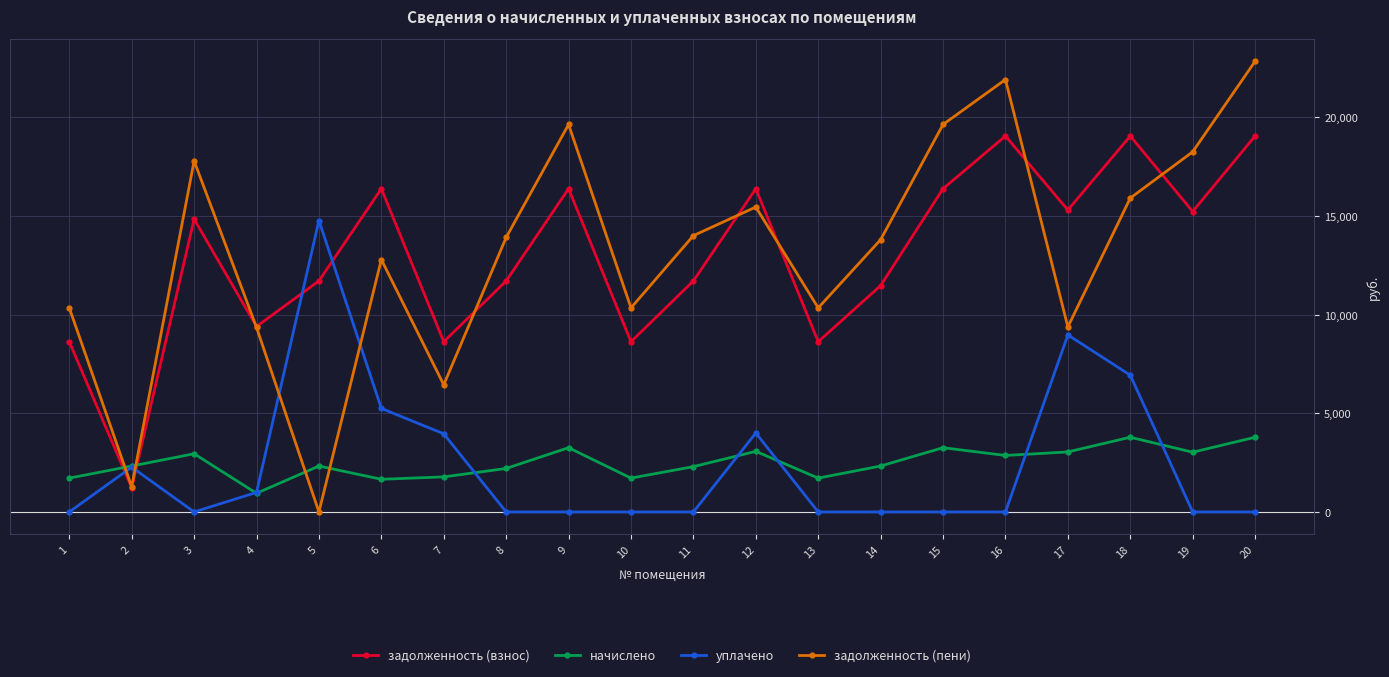

Is the value of уплачено at 4 greater than the value of начислено at 16?

No